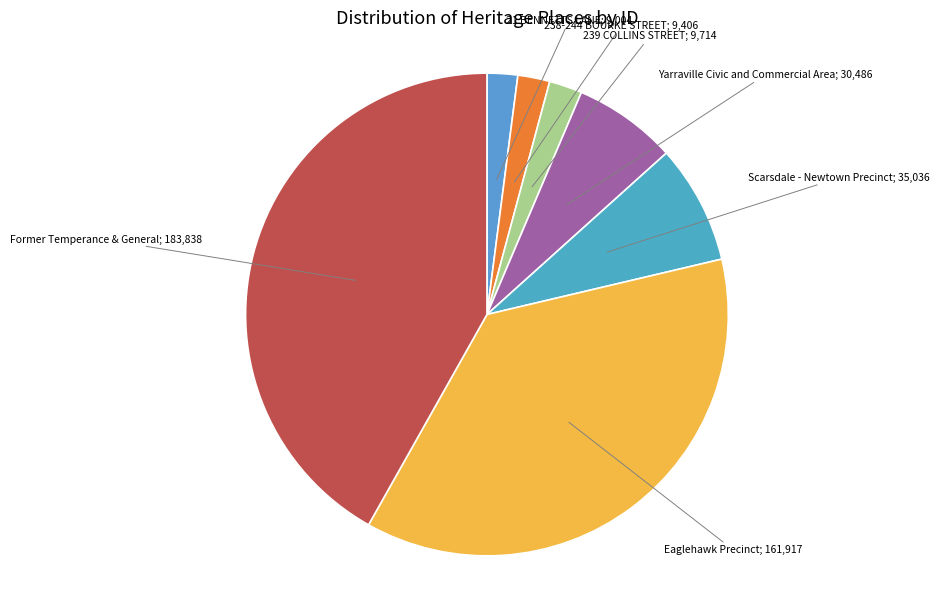

To the nearest percent, what is the difference between the largest and smallest slice percentages?

40%